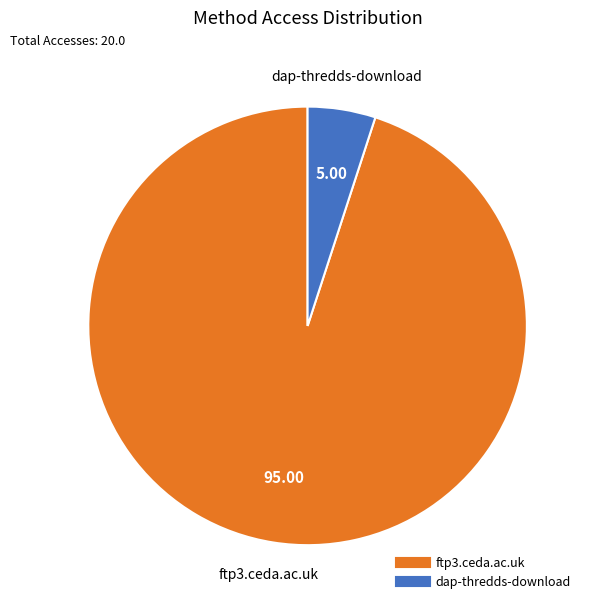

Rank the categories by value from highest to lowest.

ftp3.ceda.ac.uk, dap-thredds-download